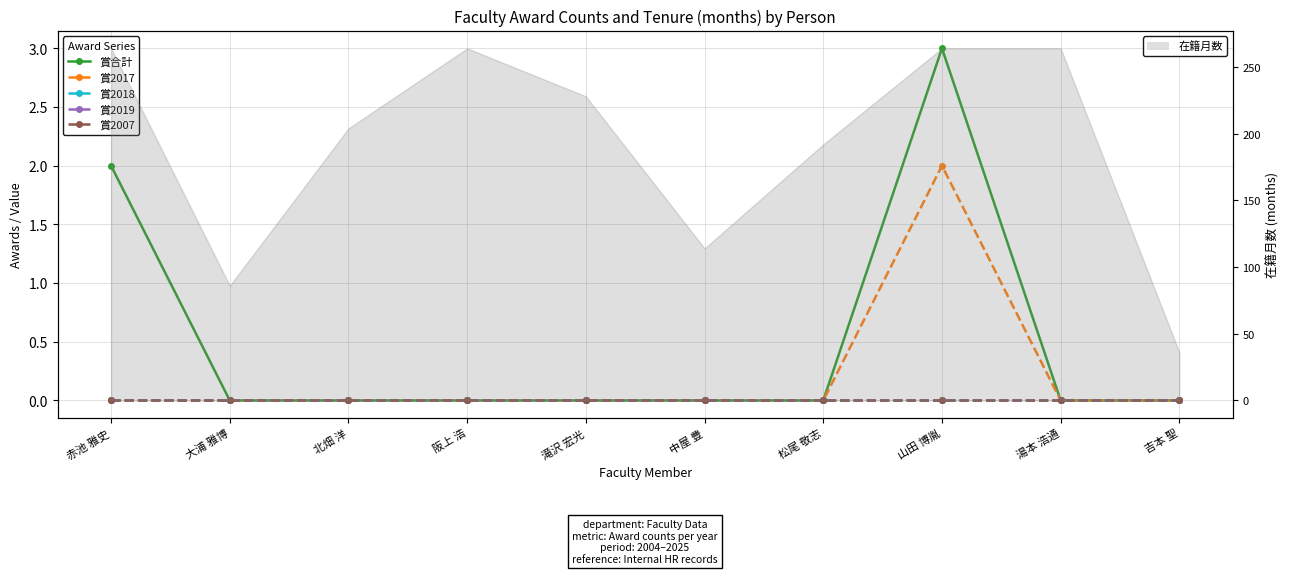

What is the greatest value displayed?

3